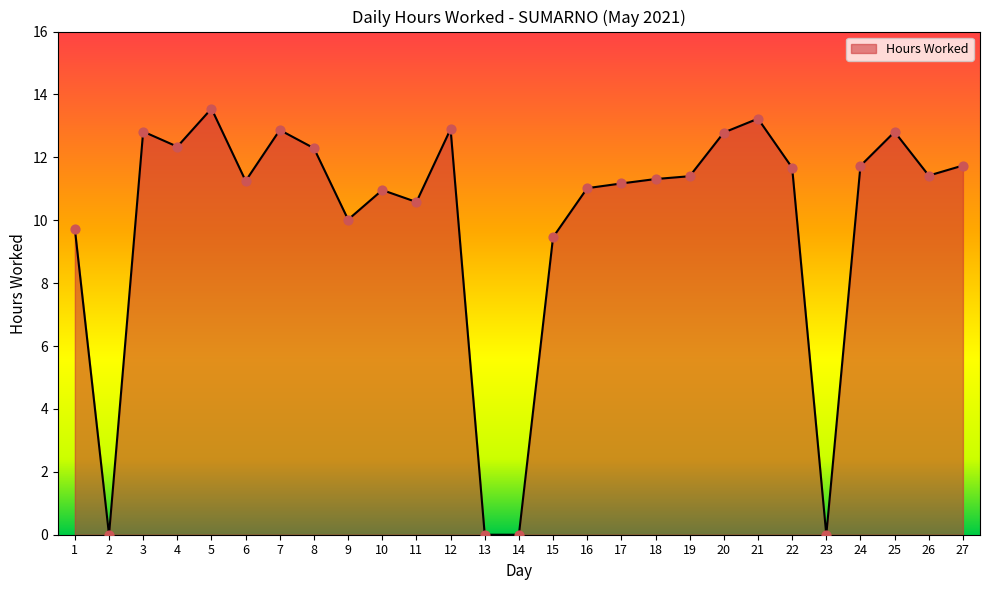

Approximately how many times larger is the value at 26 compared to 3?

0.9